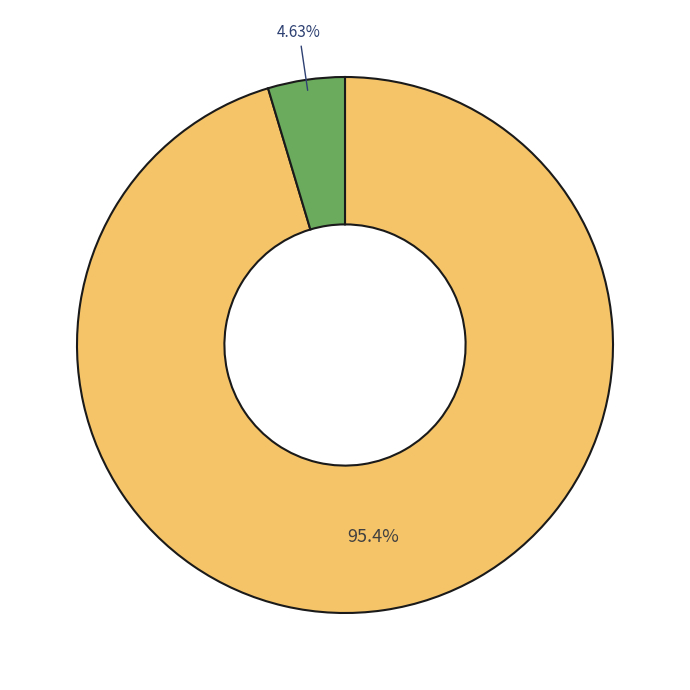

How many segments does this pie chart have?

2